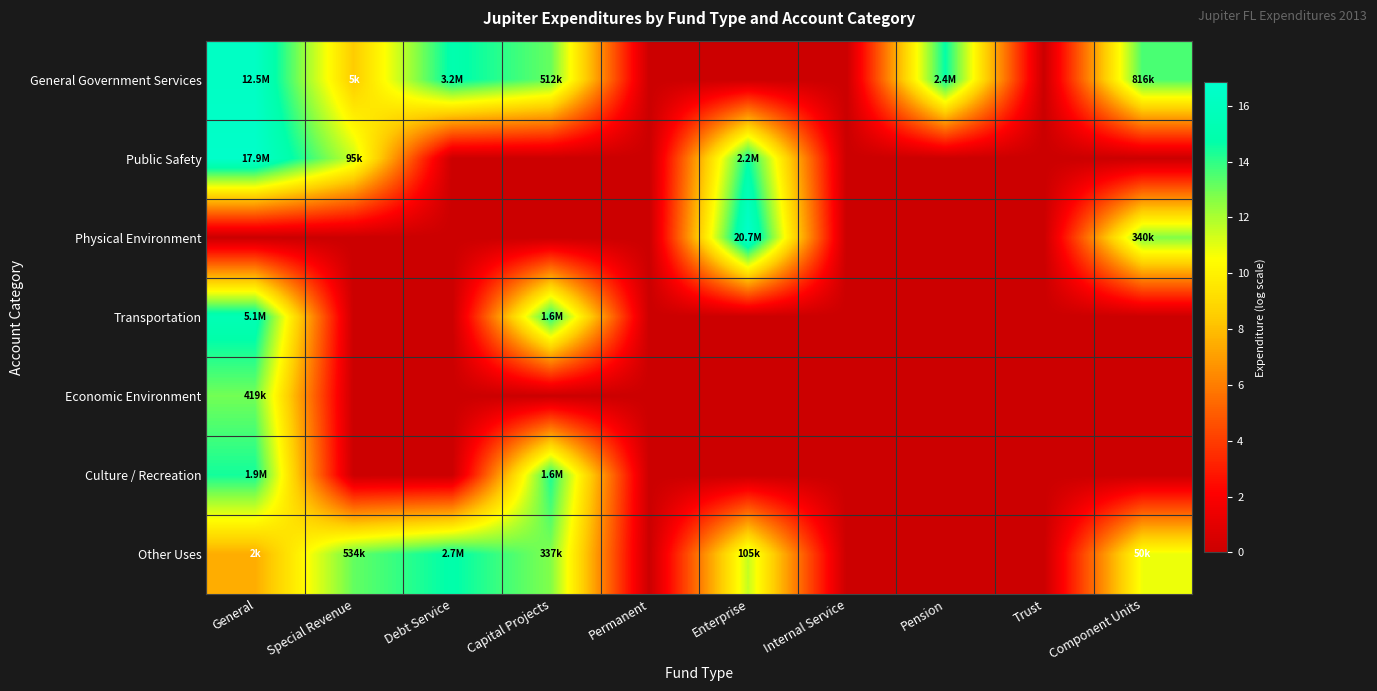

Reading left to right, extract all data points from this chart.

General Government Services: General=16.3	Special Revenue=8.4	Debt Service=15.0	Capital Projects=13.1	Permanent=0.0	Enterprise=0.0	Internal Service=0.0	Pension=14.7	Trust=0.0	Component Units=13.6
Public Safety: General=16.7	Special Revenue=11.5	Debt Service=0.0	Capital Projects=0.0	Permanent=0.0	Enterprise=14.6	Internal Service=0.0	Pension=0.0	Trust=0.0	Component Units=0.0
Physical Environment: General=0.0	Special Revenue=0.0	Debt Service=0.0	Capital Projects=0.0	Permanent=0.0	Enterprise=16.8	Internal Service=0.0	Pension=0.0	Trust=0.0	Component Units=12.7
Transportation: General=15.4	Special Revenue=0.0	Debt Service=0.0	Capital Projects=14.3	Permanent=0.0	Enterprise=0.0	Internal Service=0.0	Pension=0.0	Trust=0.0	Component Units=0.0
Economic Environment: General=12.9	Special Revenue=0.0	Debt Service=0.0	Capital Projects=0.0	Permanent=0.0	Enterprise=0.0	Internal Service=0.0	Pension=0.0	Trust=0.0	Component Units=0.0
Culture / Recreation: General=14.4	Special Revenue=0.0	Debt Service=0.0	Capital Projects=14.3	Permanent=0.0	Enterprise=0.0	Internal Service=0.0	Pension=0.0	Trust=0.0	Component Units=0.0
Other Uses: General=7.5	Special Revenue=13.2	Debt Service=14.8	Capital Projects=12.7	Permanent=0.0	Enterprise=11.6	Internal Service=0.0	Pension=0.0	Trust=0.0	Component Units=10.8